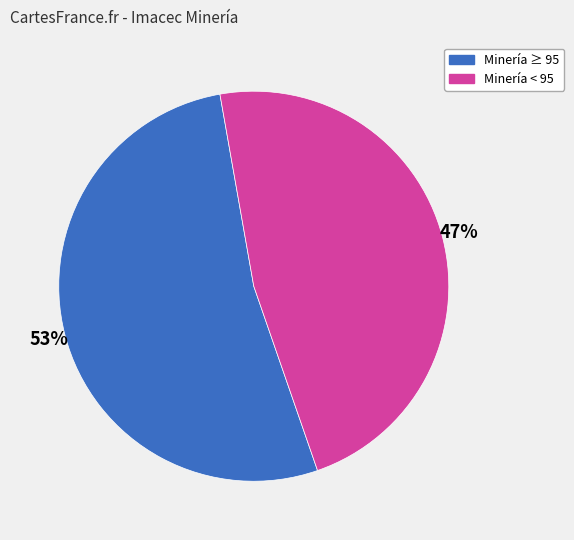

To the nearest percent, what is the average slice percentage?

50%